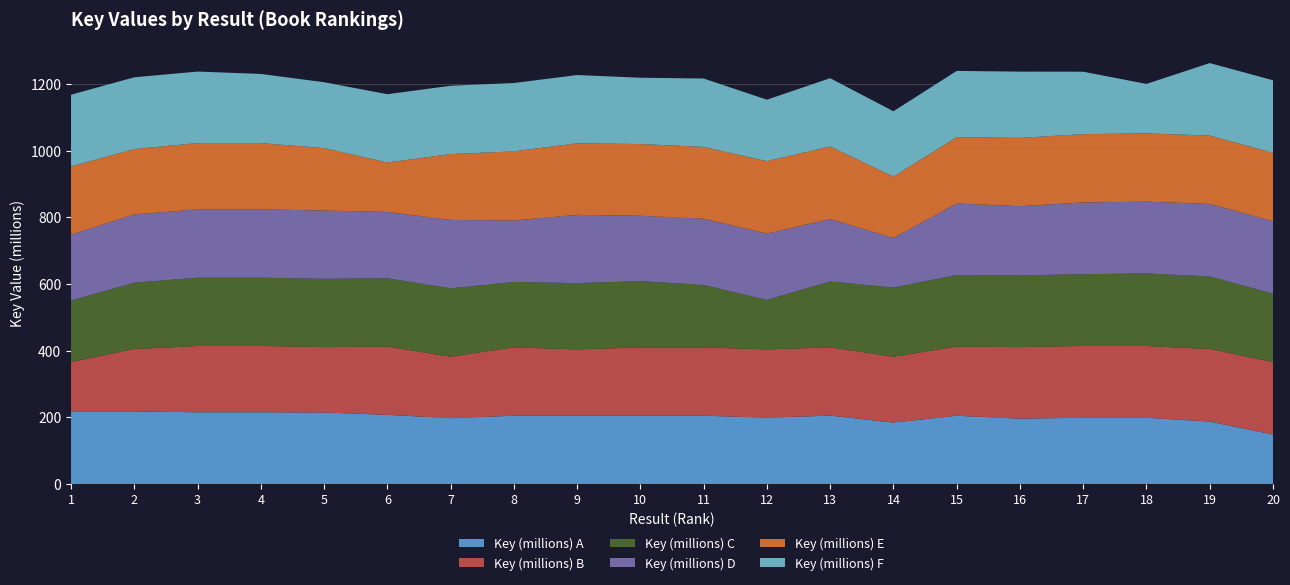

What is the highest value of the Key (millions) A series?

217.7